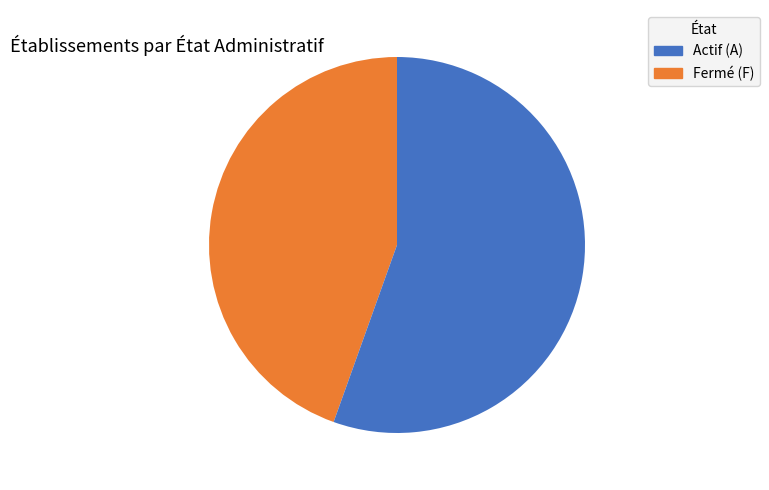

Is there any slice that represents more than half of the pie?

Yes